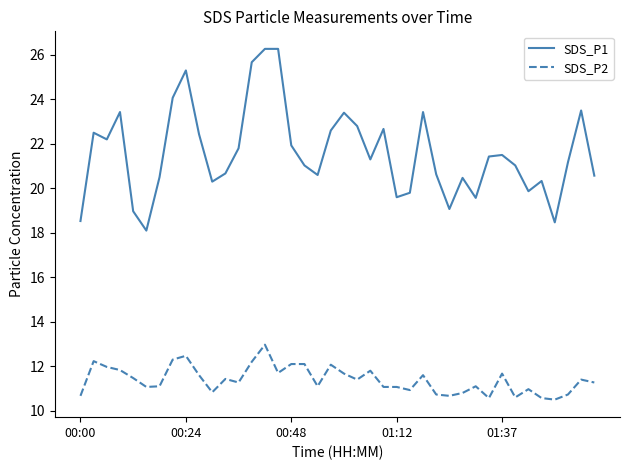

How many series are shown in this chart?

2